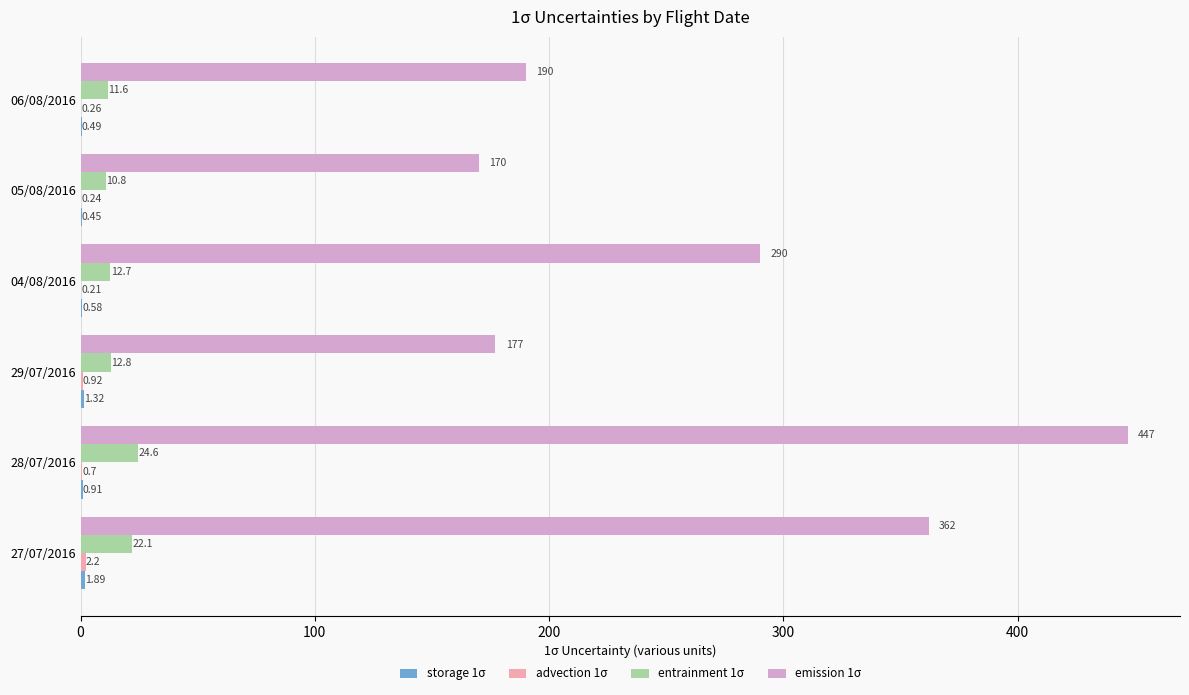

Which series has the largest total across all categories?

emission 1σ